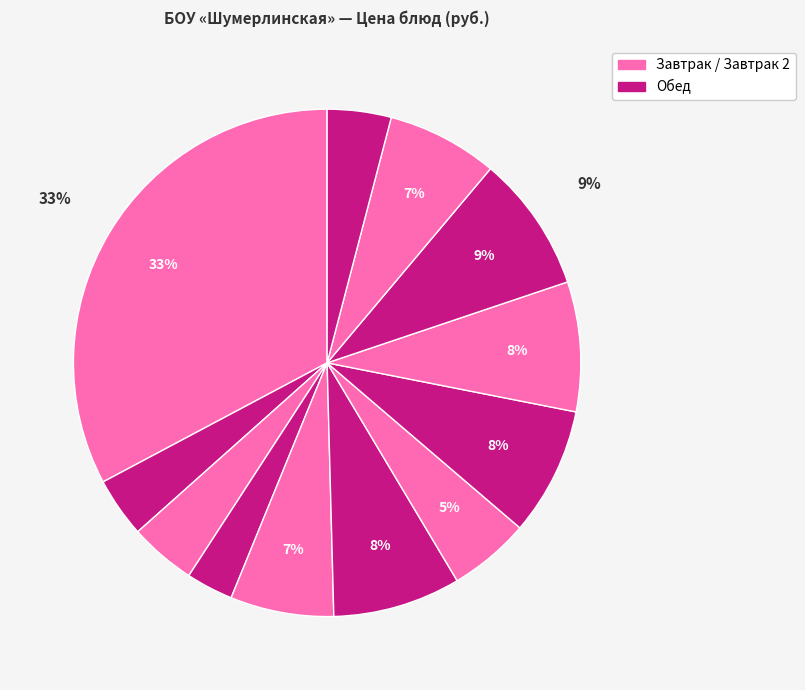

Count the number of slices in the pie.

12